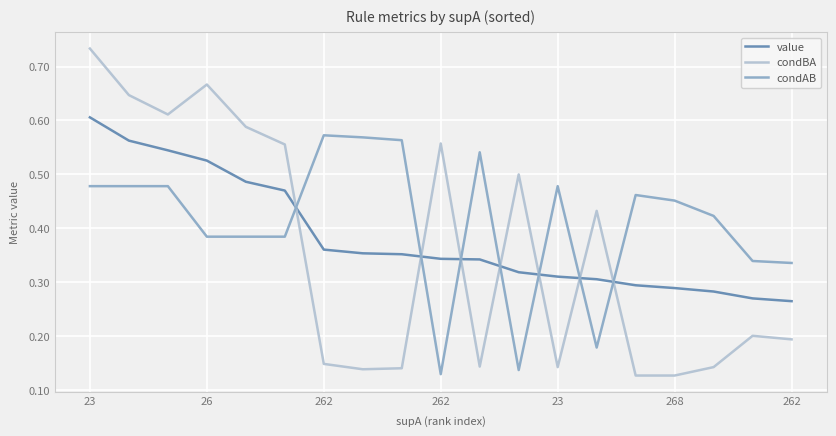

List the series in order of their overall mean, lowest first.

condBA, value, condAB